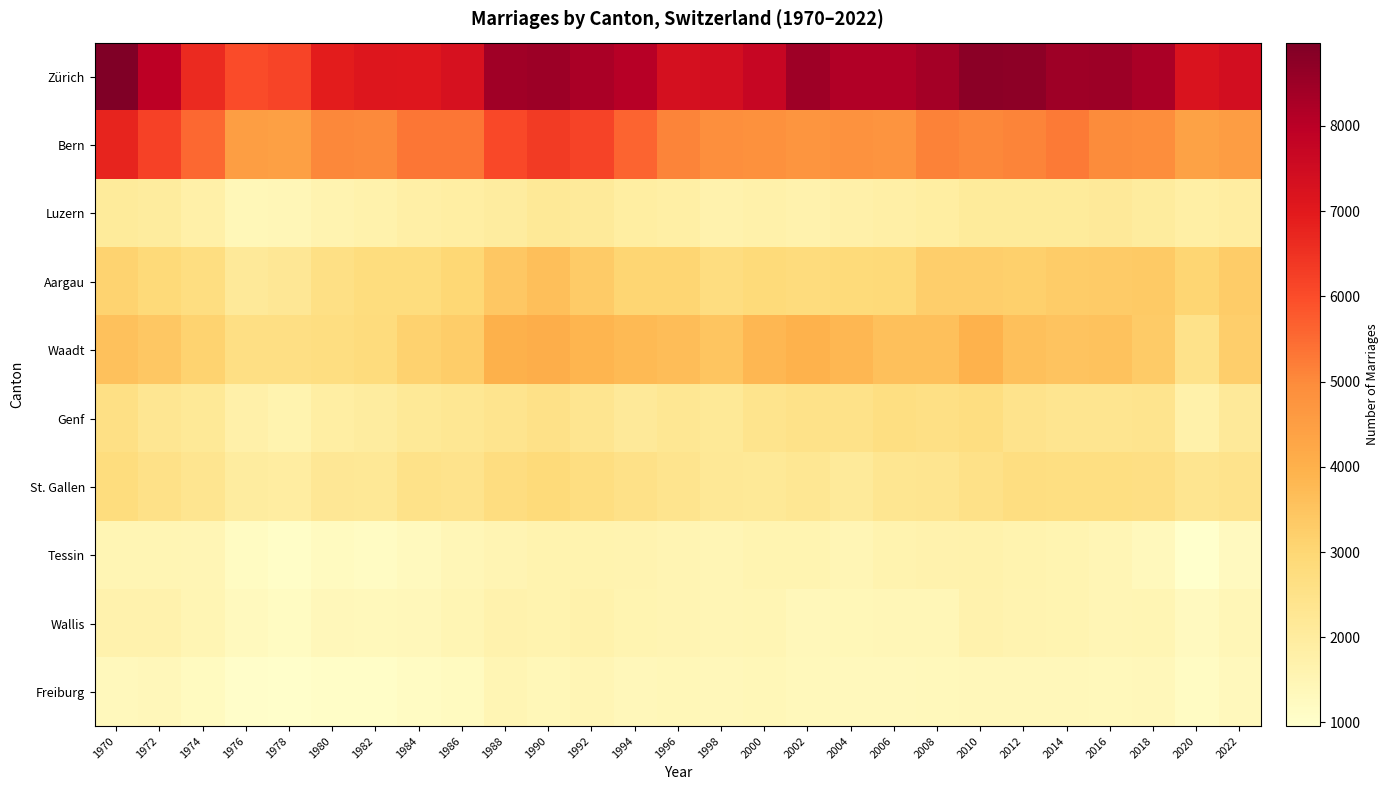

At 1982, list the series in order from largest to smallest.

Zürich, Bern, Waadt, Aargau, St. Gallen, Genf, Luzern, Wallis, Tessin, Freiburg